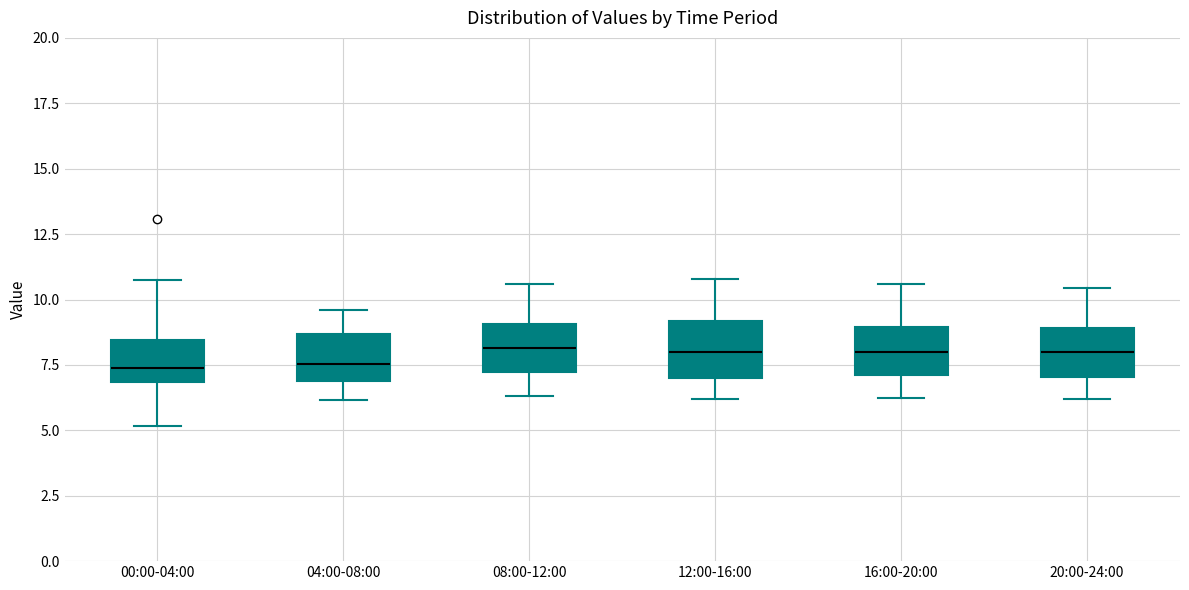

Reading left to right, transcribe this box plot: for each box, give where its median line is, the range the box spans, and where its two whiskers end, as read against the y-axis. The values are not printed on the chart, so give them approximately, as read against the axis.

00:00-04:00: median 7.5, box 7.0 to 8.5, whiskers 5.0 to 10.5
04:00-08:00: median 7.5, box 7.0 to 8.5, whiskers 6.0 to 9.5
08:00-12:00: median 8.0, box 7.0 to 9.0, whiskers 6.5 to 10.5
12:00-16:00: median 8.0, box 7.0 to 9.0, whiskers 6.0 to 11.0
16:00-20:00: median 8.0, box 7.0 to 9.0, whiskers 6.5 to 10.5
20:00-24:00: median 8.0, box 7.0 to 9.0, whiskers 6.0 to 10.5